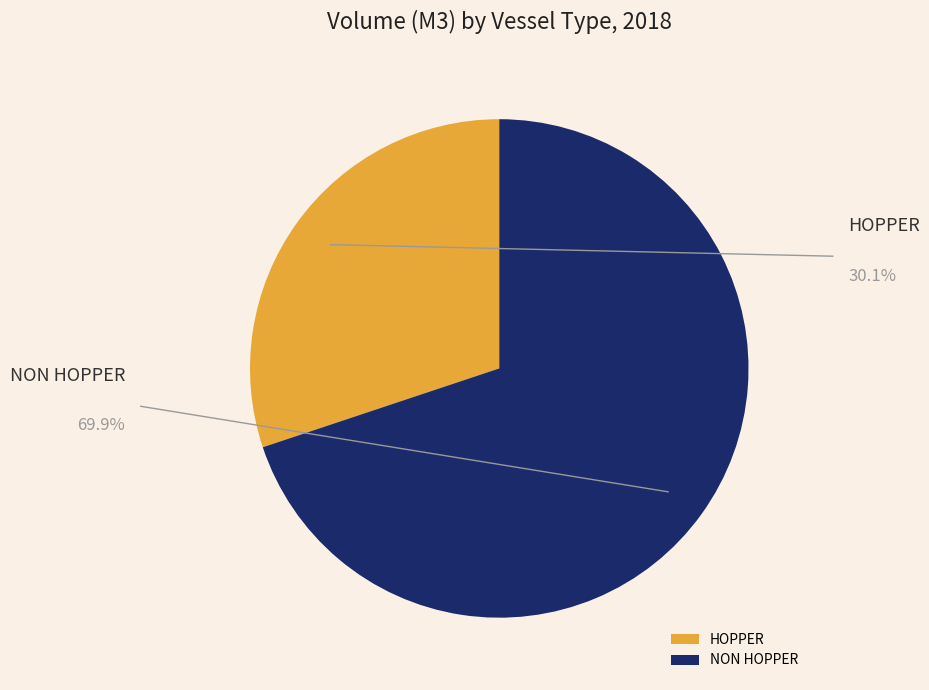

Rank the categories by value from lowest to highest.

HOPPER, NON HOPPER